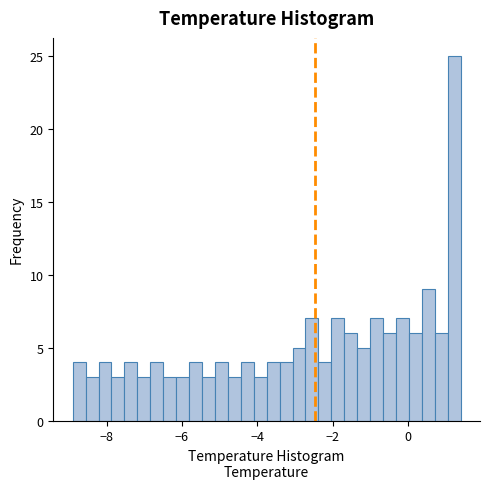

Around what value on the x-axis is the tallest bar? Give the approximate position of its centre, as read against the axis.

1.2